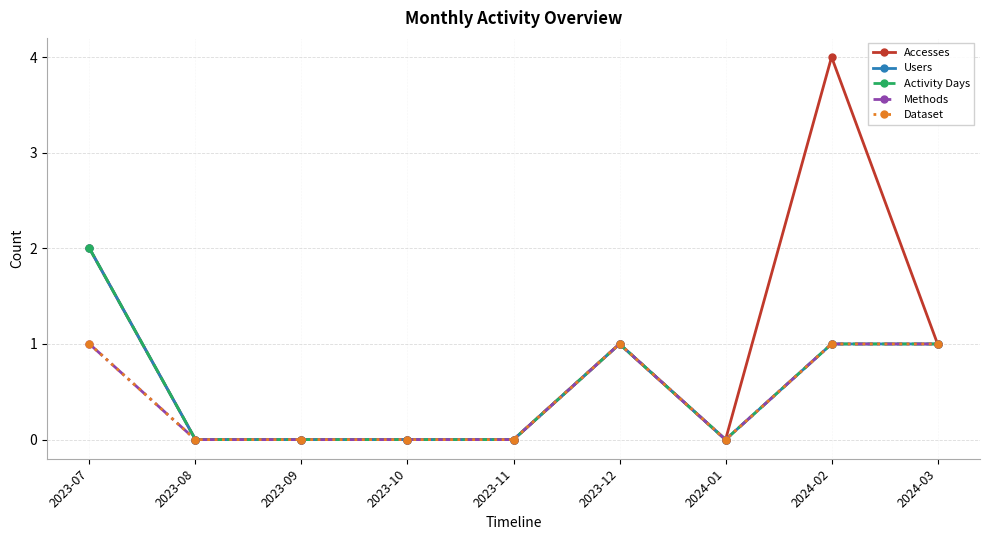

True or false: Activity Days and Users intersect in this chart.

False